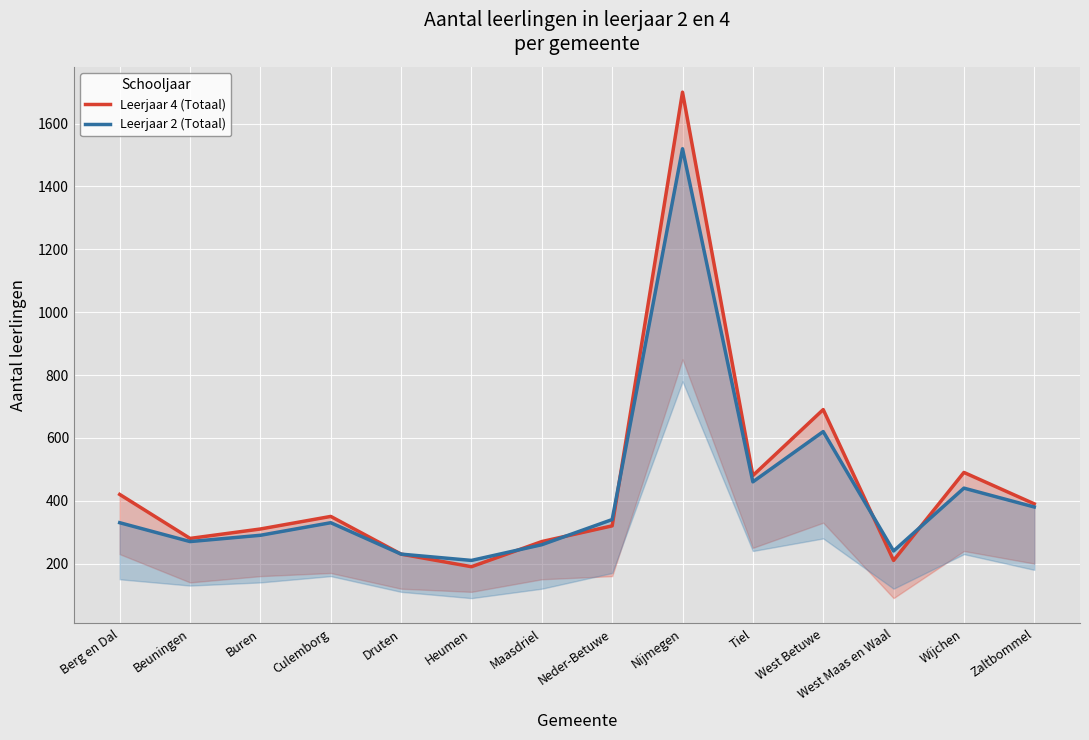

True or false: Leerjaar 4 (Totaal) has a value of 193 at Culemborg.

False